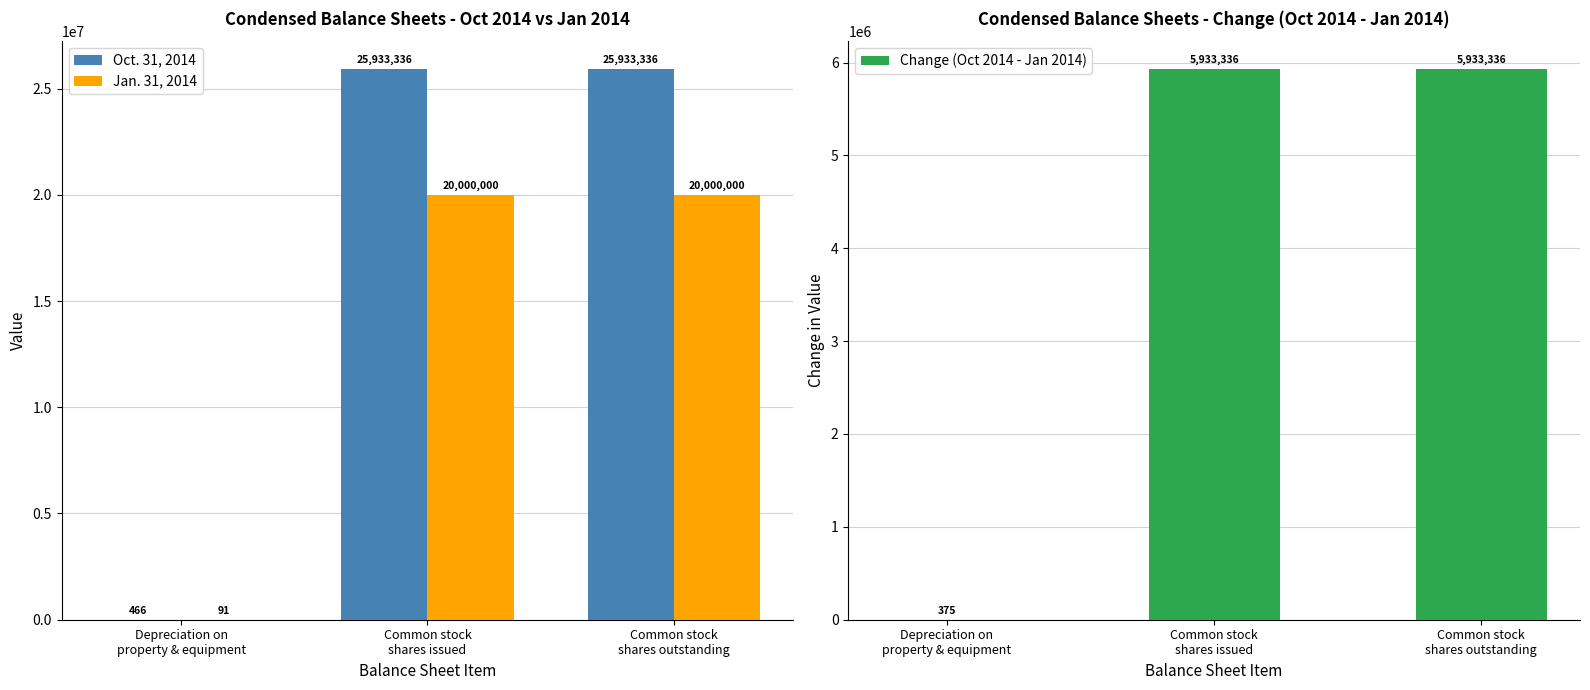

True or false: Change (Oct 2014 - Jan 2014) has a value of 2388951 at Common stock
shares issued.

False